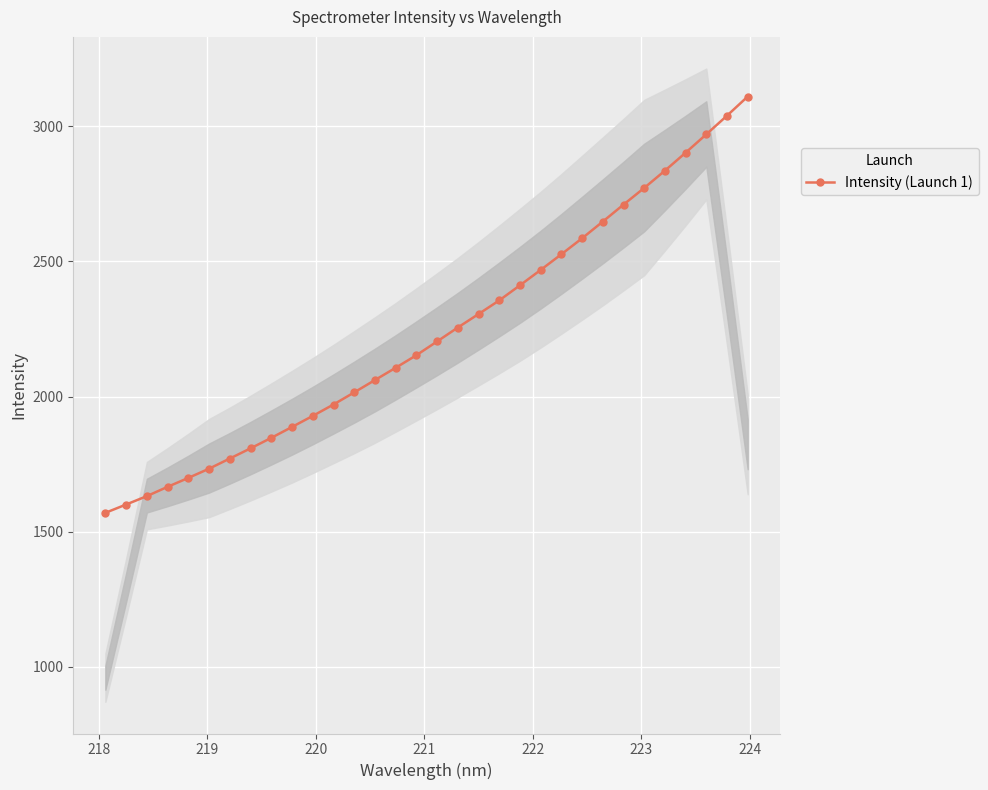

What is the lowest value of the Intensity (Launch 1) series?

1570.0